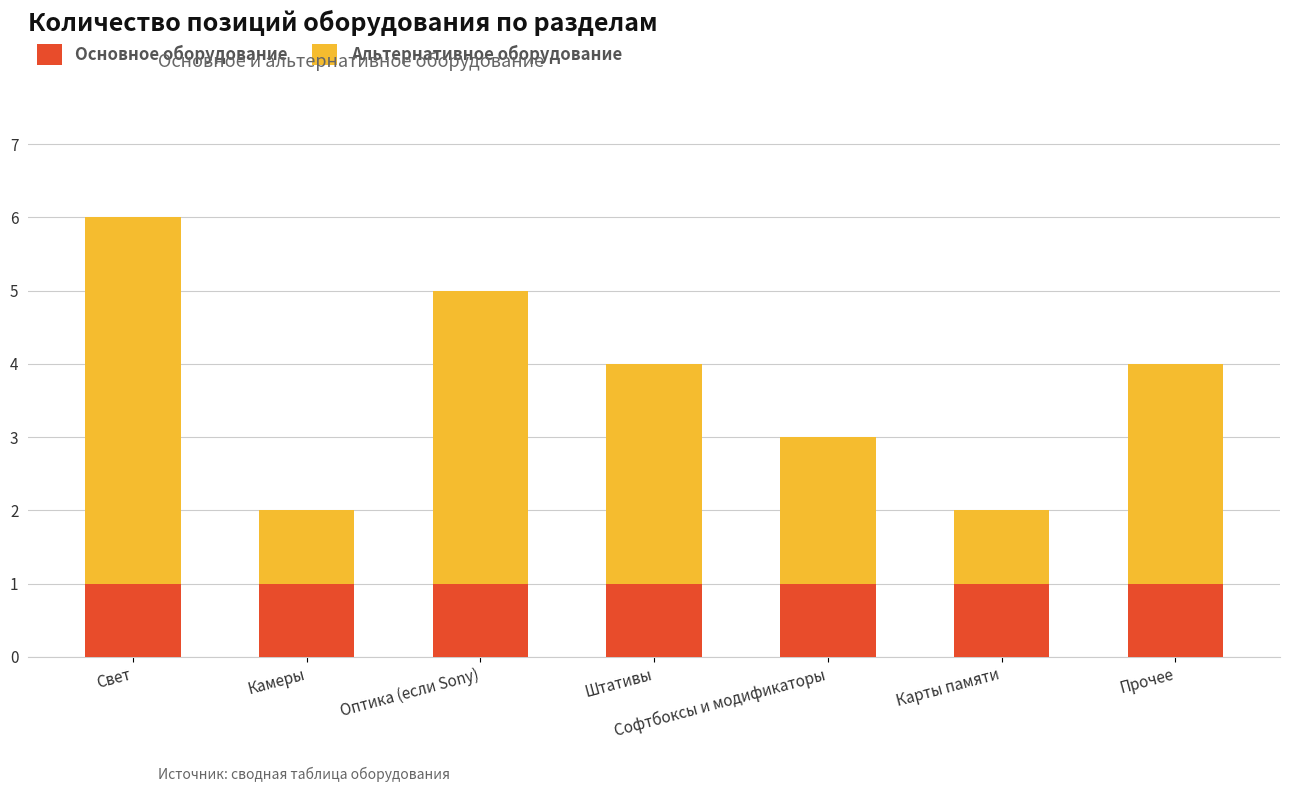

The Основное оборудование series shows 1 at Штативы. True or false?

True